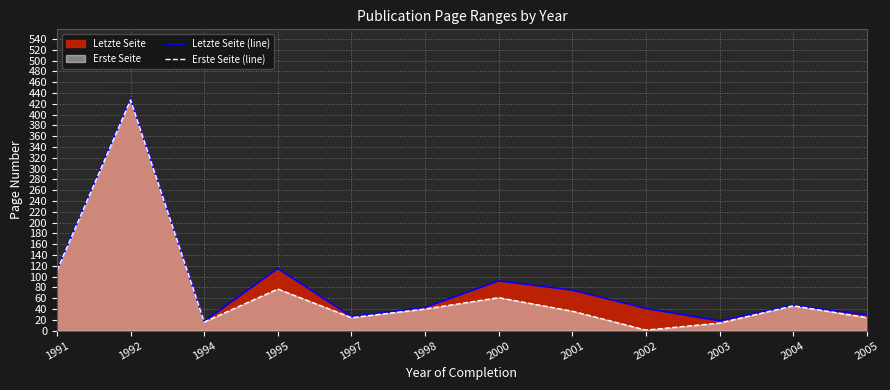

True or false: Erste Seite (line) and Letzte Seite (line) intersect in this chart.

False